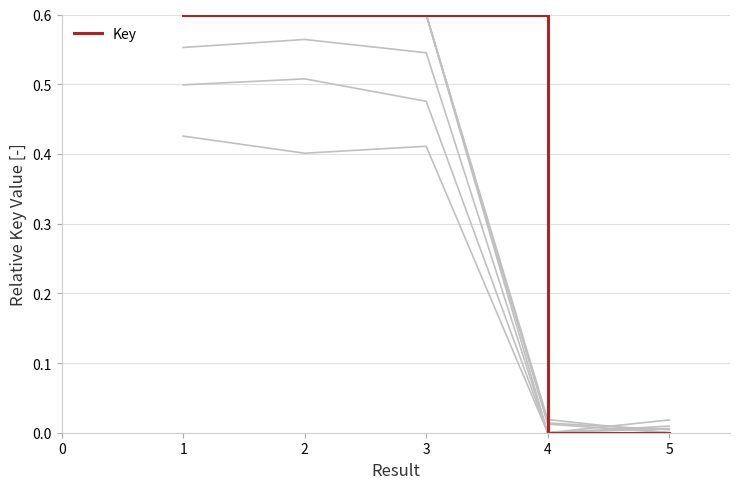

Reading left to right, transcribe all the data shown in this chart.

0.6	0.6	0.6	0.0	0.0